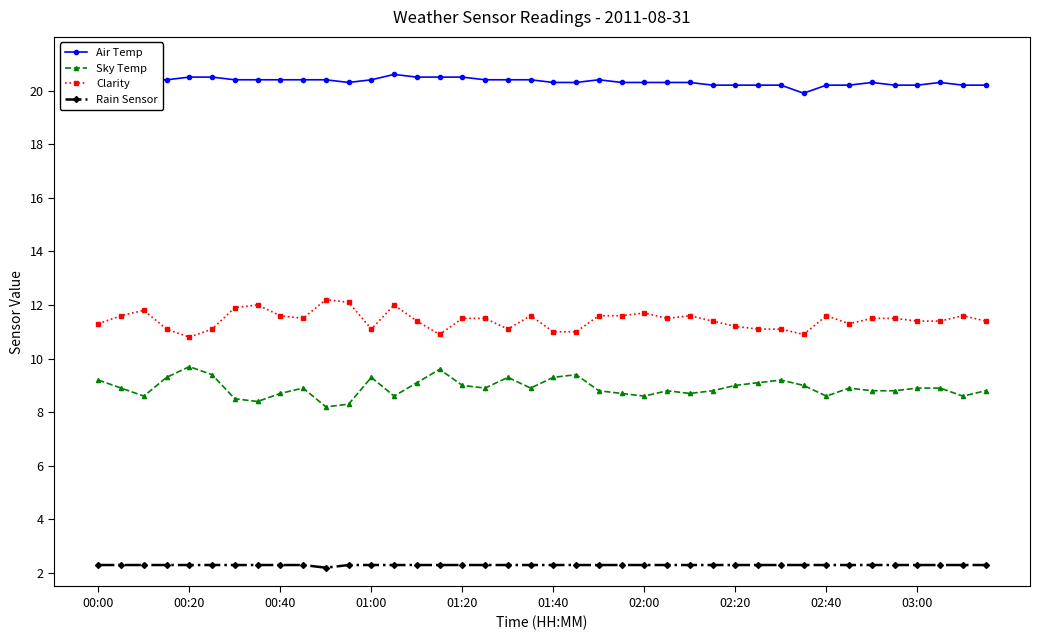

What is the minimum value for Sky Temp?

8.2